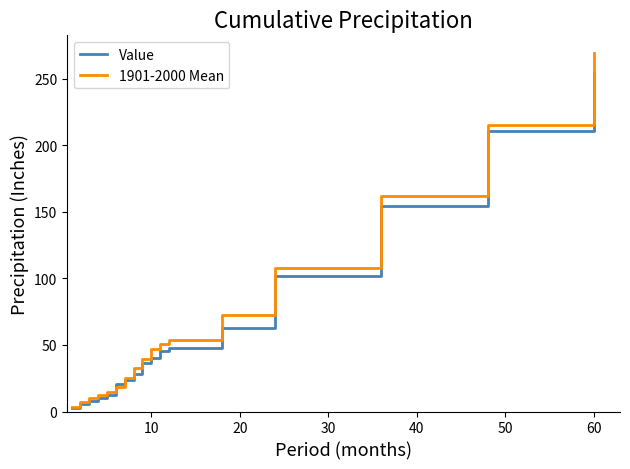

Which series has the widest spread of values?

1901-2000 Mean